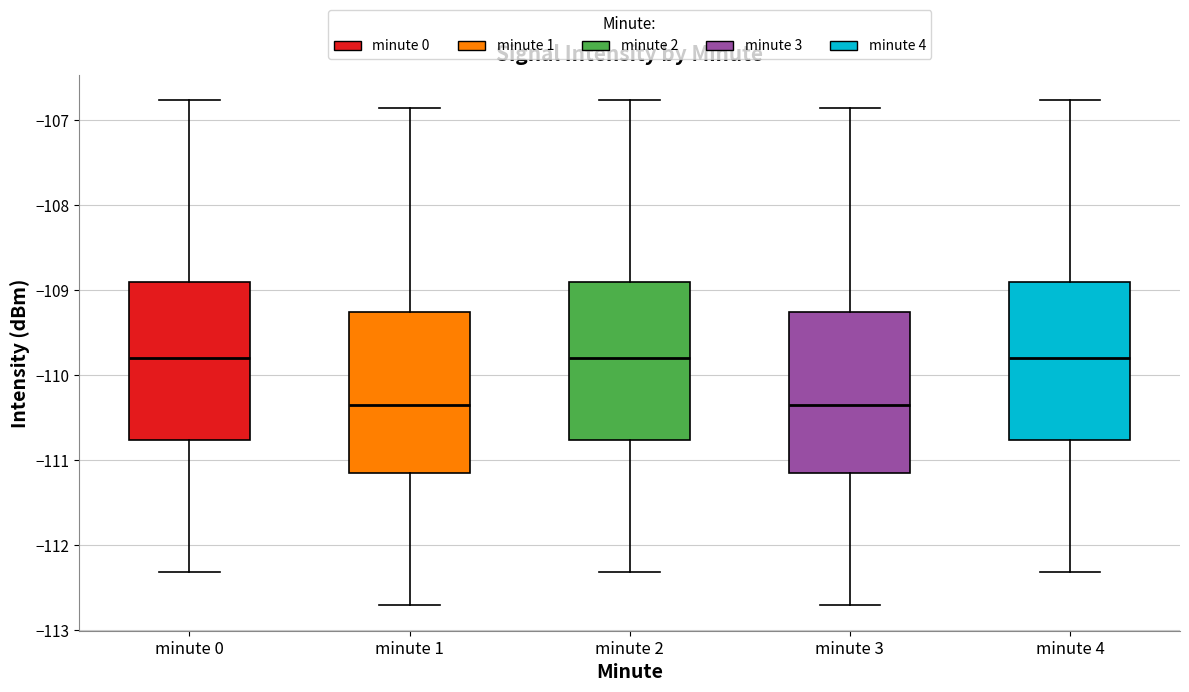

Where is the upper edge of the box for minute 2 on the y-axis? The values are not printed on the chart, so give them approximately, as read against the axis.

-108.9